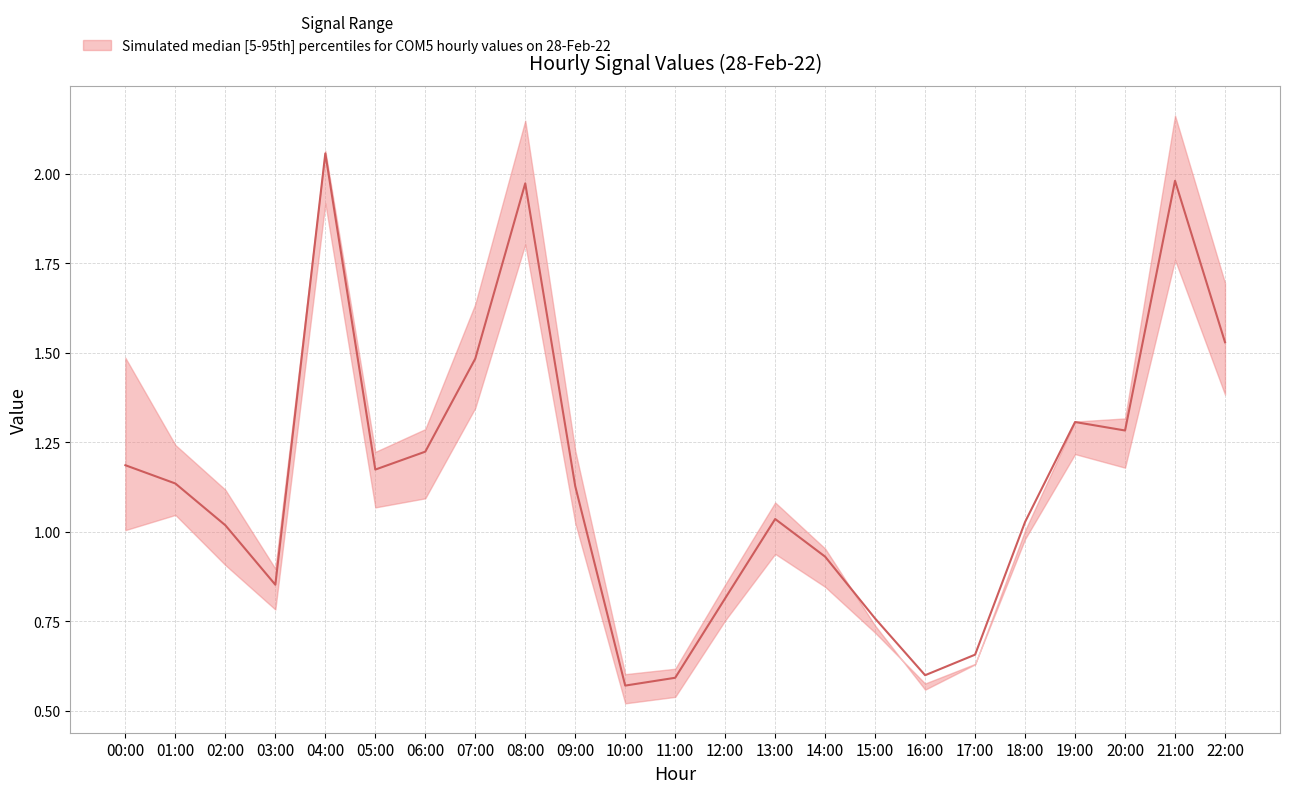

What is the ratio of the value at 11:00 to the value at 02:00?

0.6